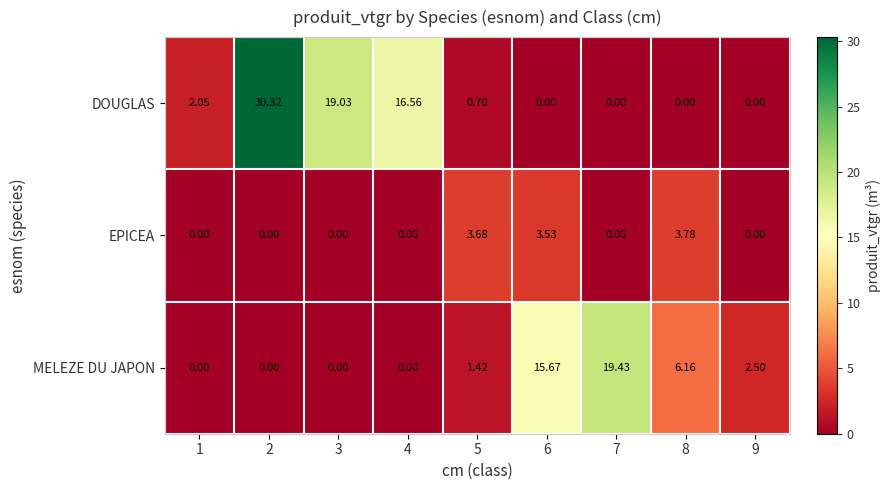

List the series in order of their peak value, lowest first.

EPICEA, MELEZE DU JAPON, DOUGLAS